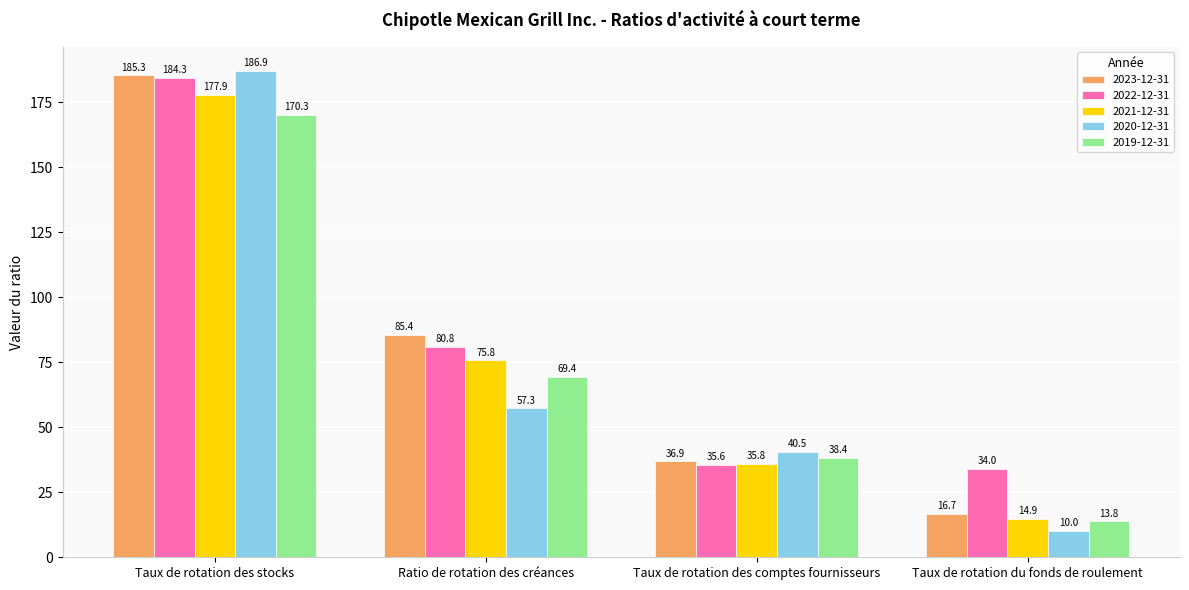

What is the minimum value for 2021-12-31?

14.9